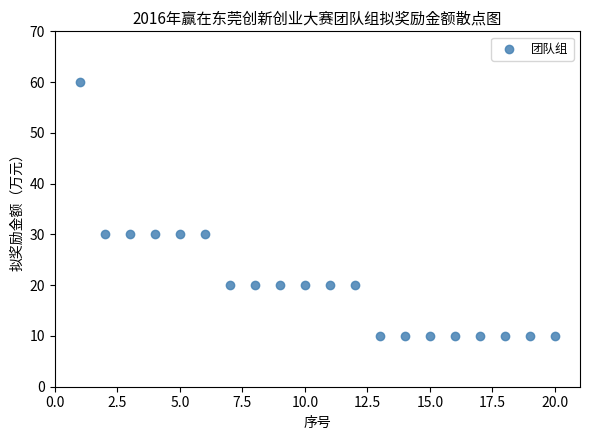

What is the range of Y values (max minus min)?

50